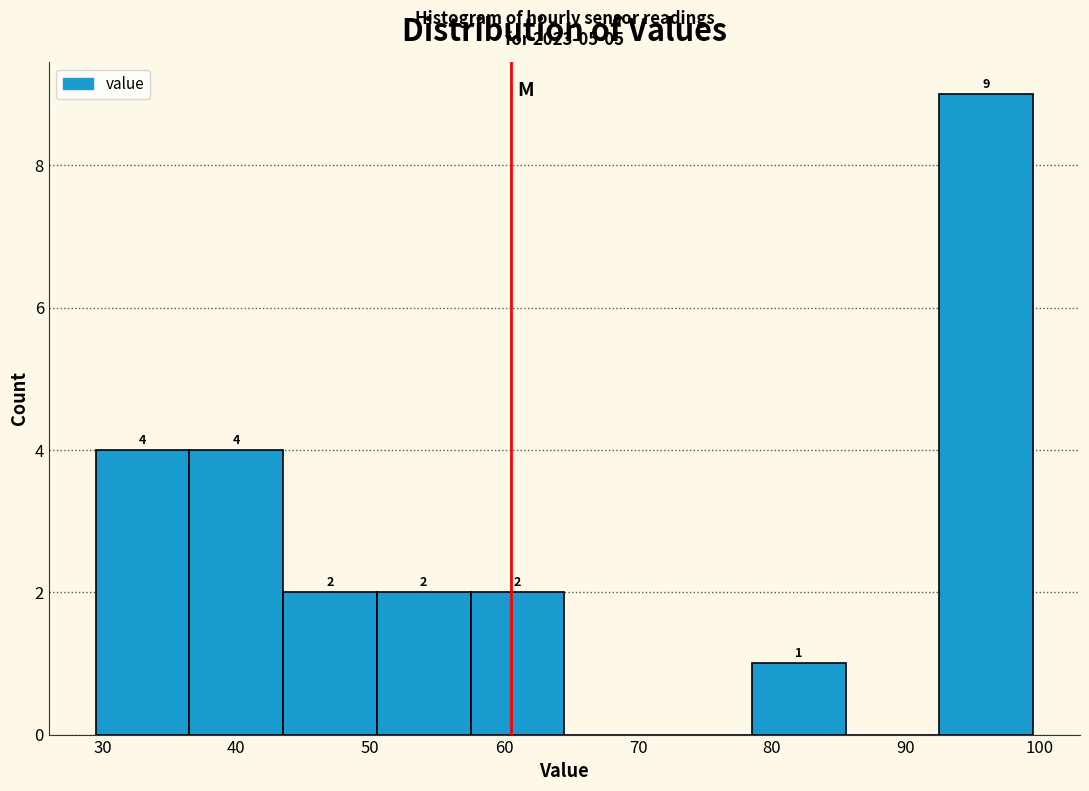

Which range on the x-axis has the tallest bar?

92.5 to 99.5